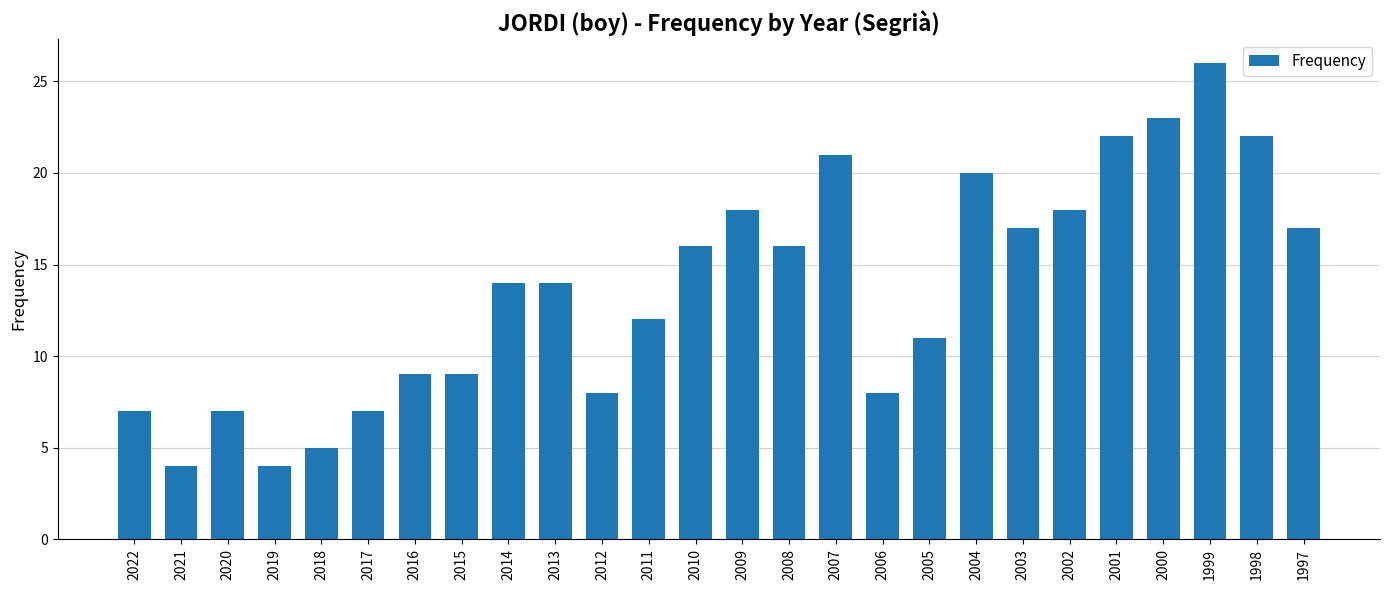

Count the number of data series in this chart.

1